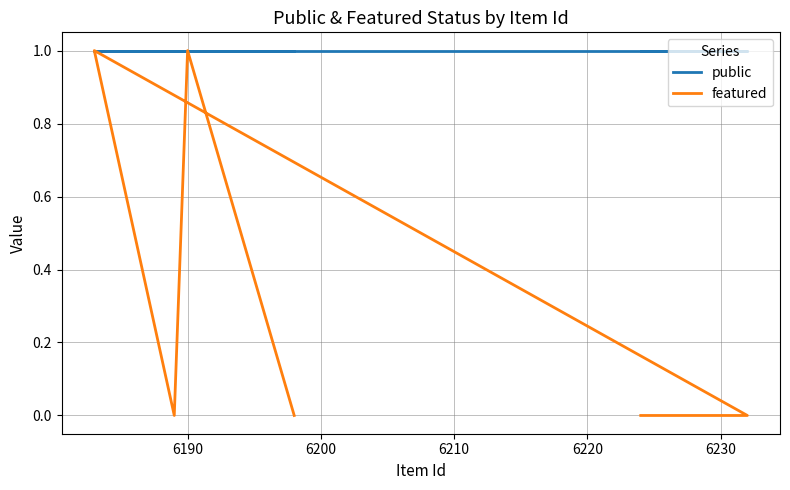

True or false: featured and public cross at least once.

False